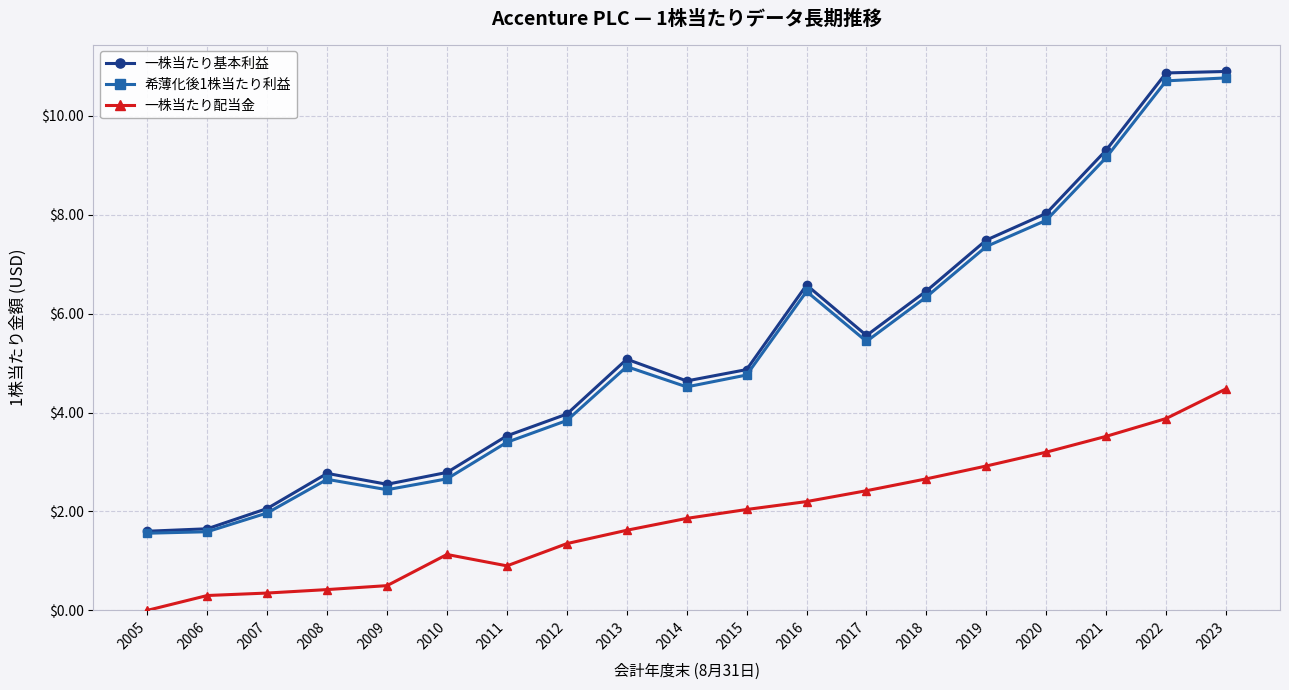

What are all the series names shown in the legend?

一株当たり基本利益, 希薄化後1株当たり利益, 一株当たり配当金